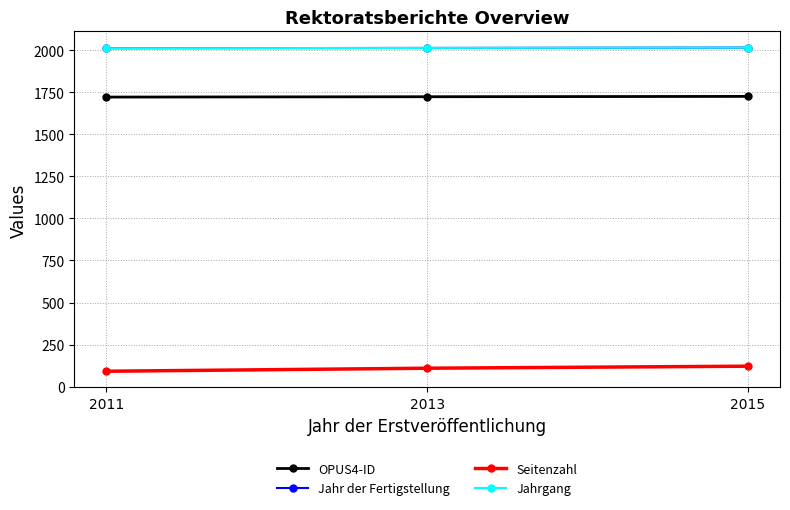

Which category has the highest value in the Seitenzahl series?

2015